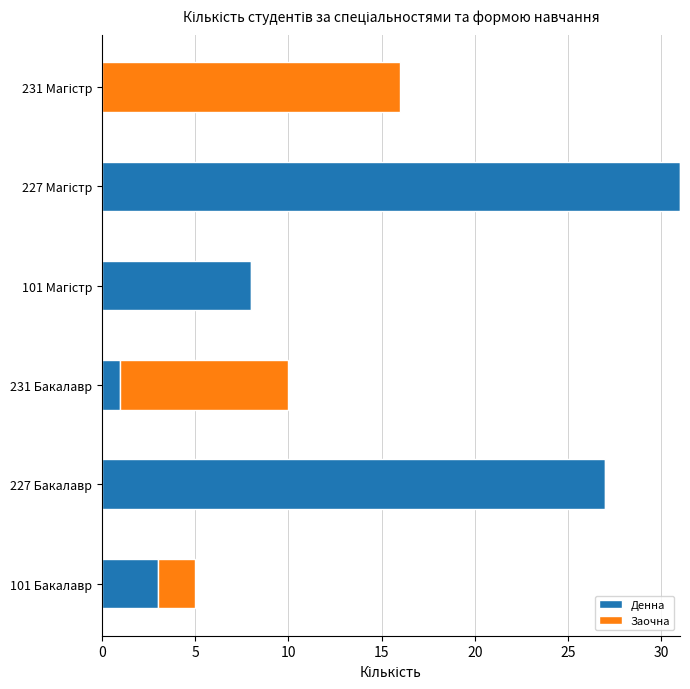

What is the sum of all Денна values?

70